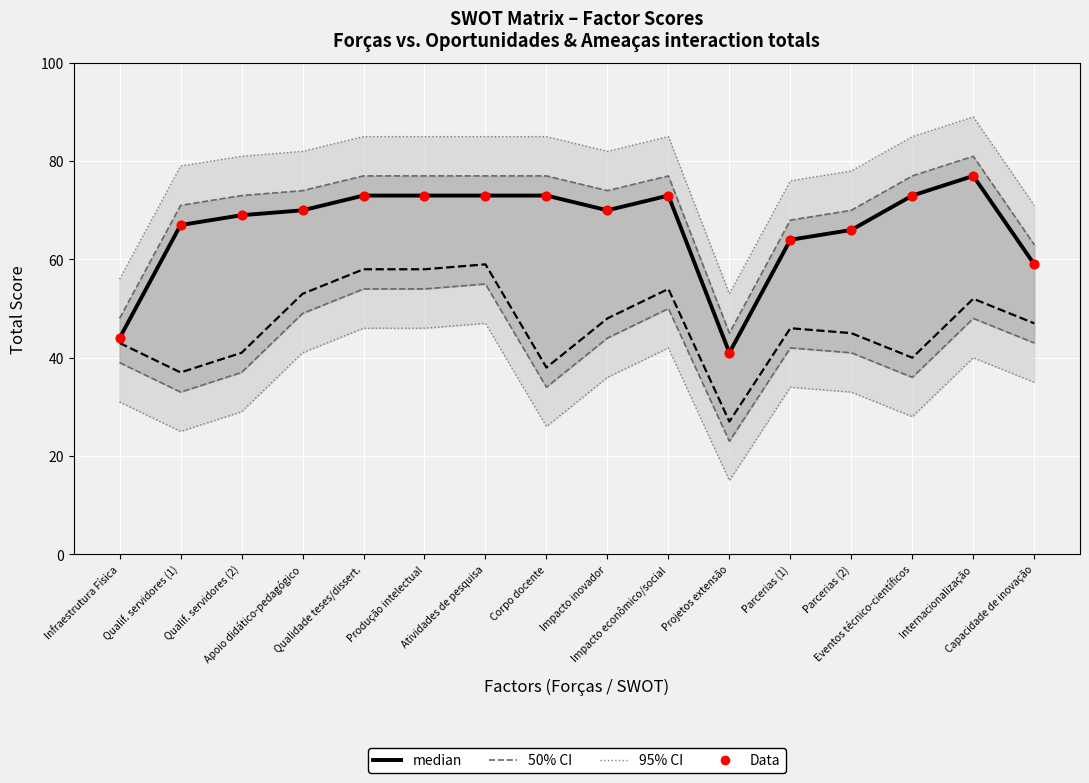

Which series has the largest Y range (max minus min)?

95% CI